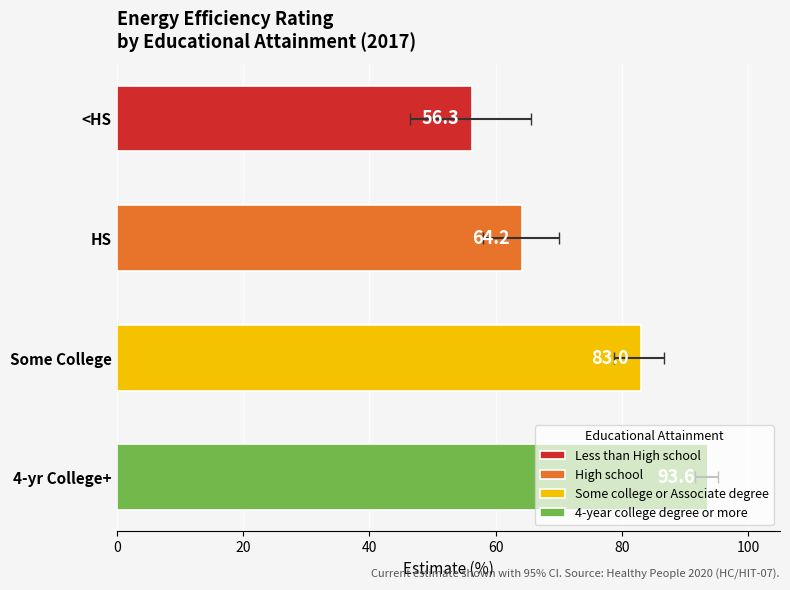

The Estimate series shows 83.0 at Some College. True or false?

True